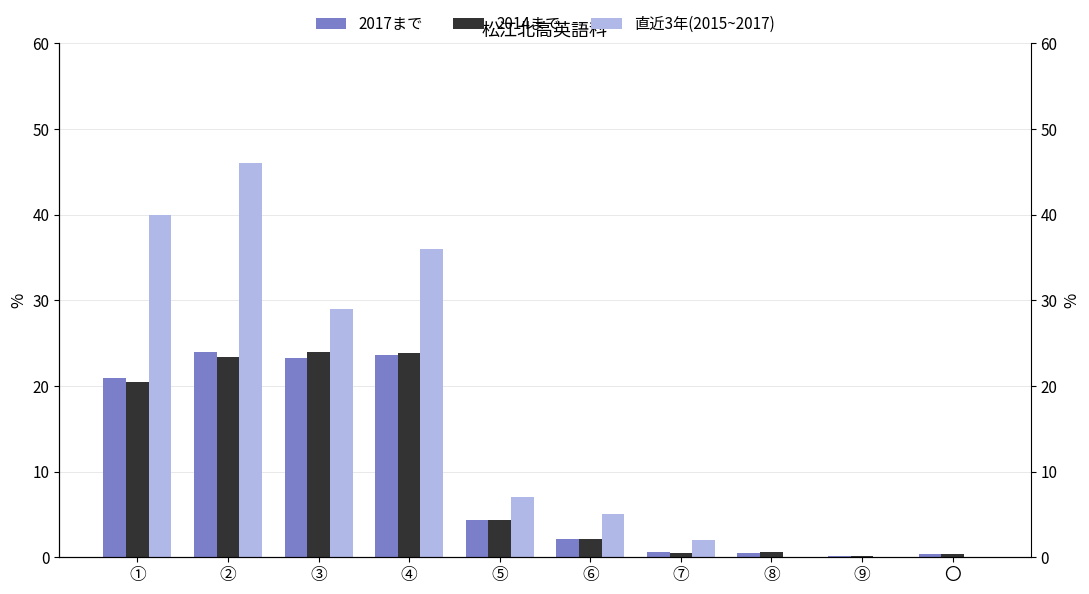

What is the total value across all series at ⑤?

15.8